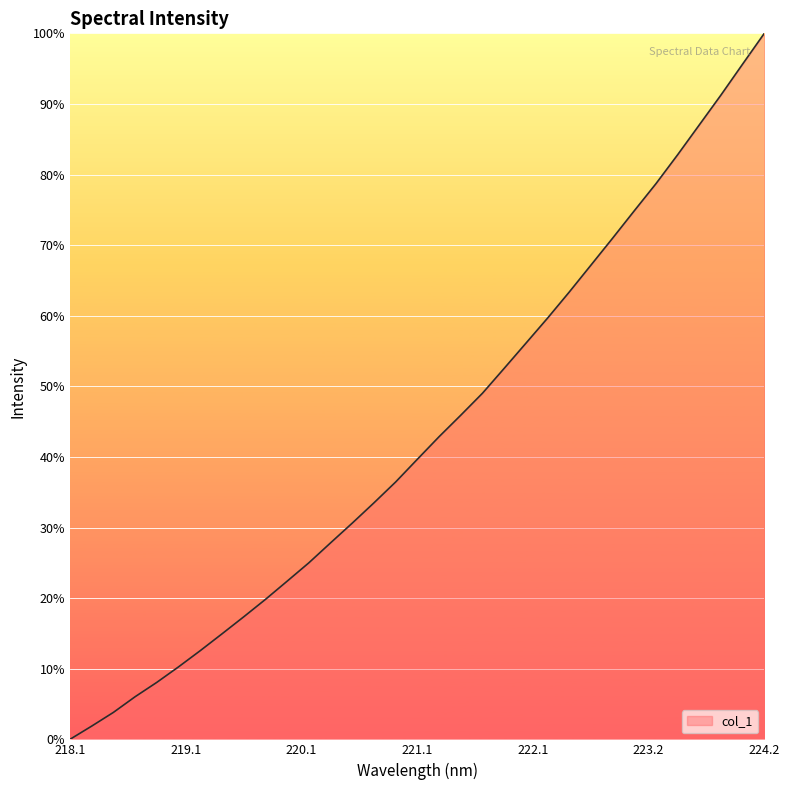

What is the greatest value displayed?

100.0